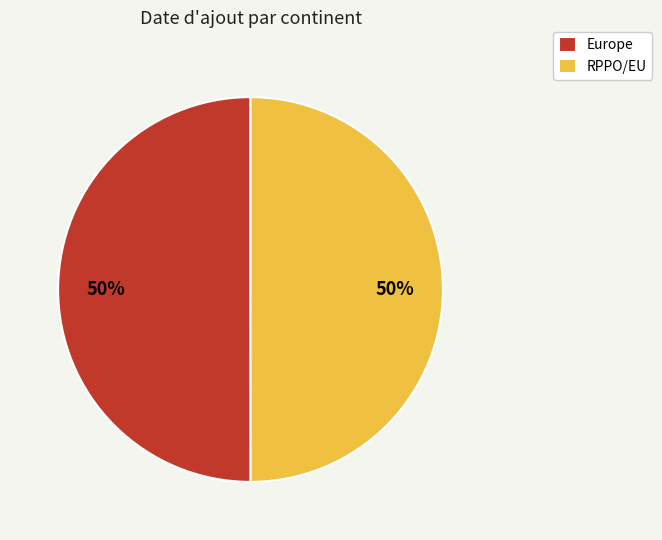

Combined, do RPPO/EU and Europe account for over 50%?

Yes